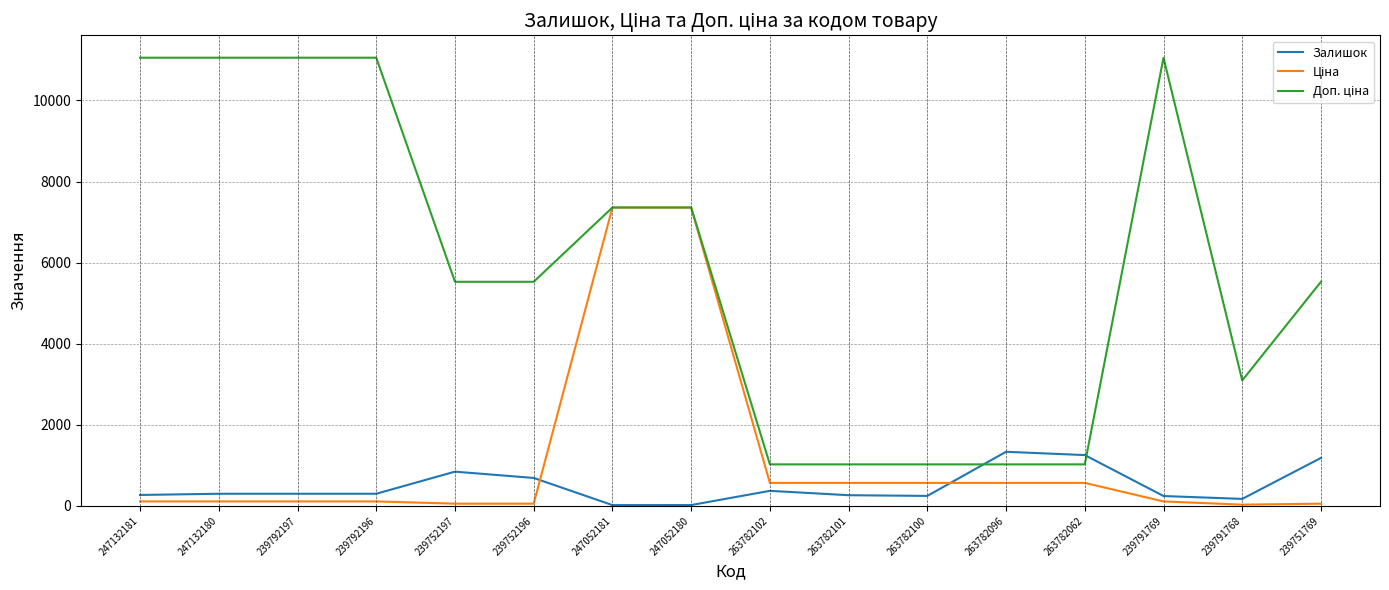

The value of Залишок at 263782102 is 372.0. True or false?

True